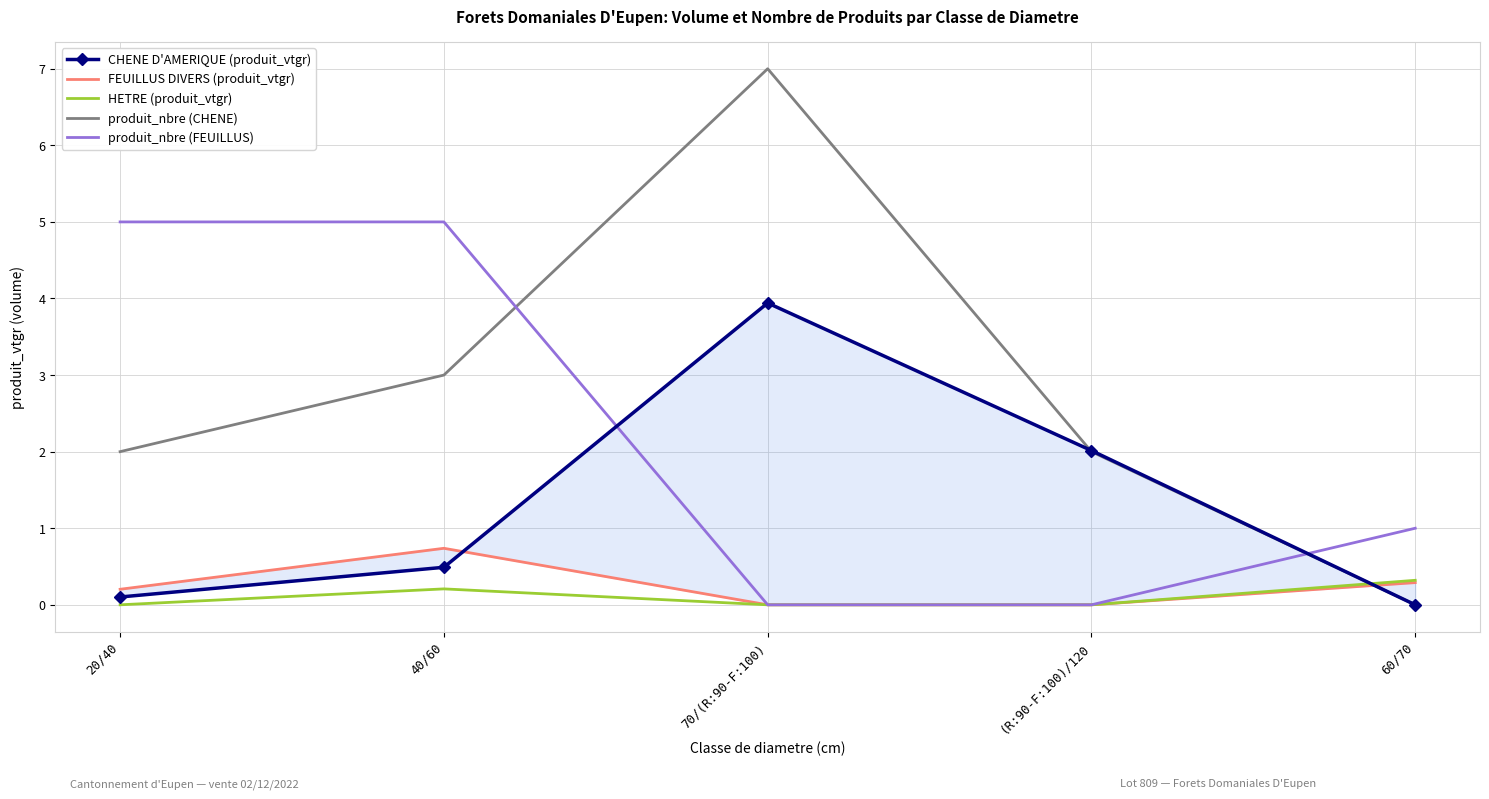

What is the difference between the maximum and minimum values in the CHENE D'AMERIQUE (produit_vtgr) series?

3.9